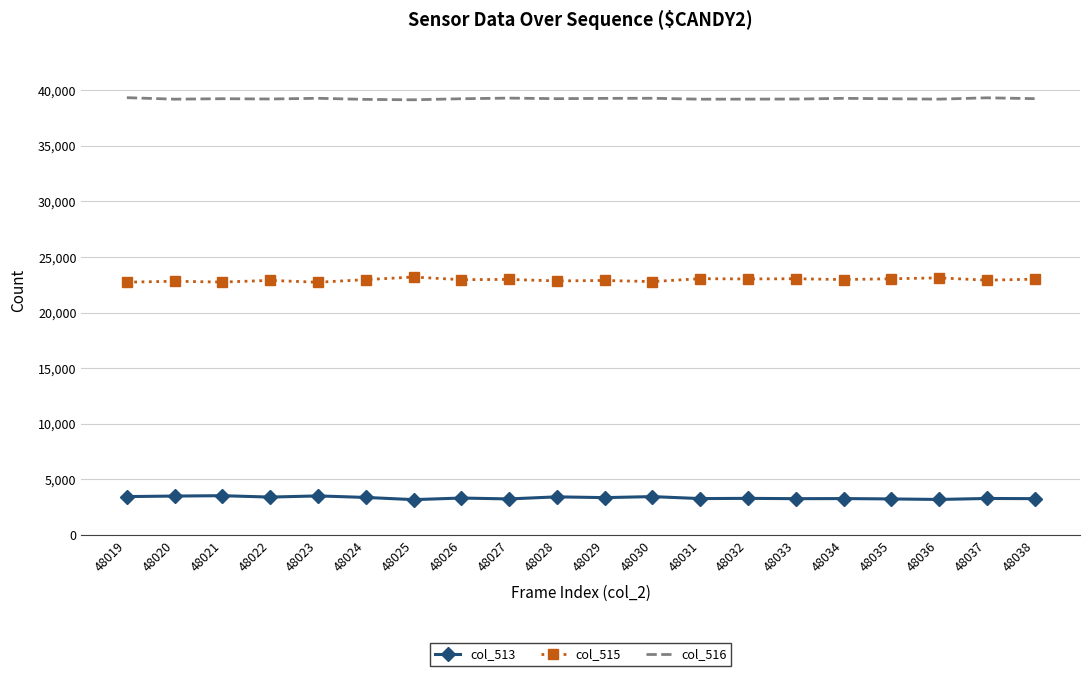

What is the maximum value shown in the chart?

39332